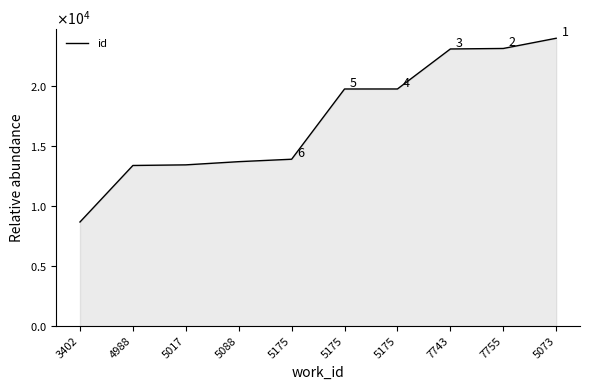

Does the chart display data point markers on the line(s)?

No